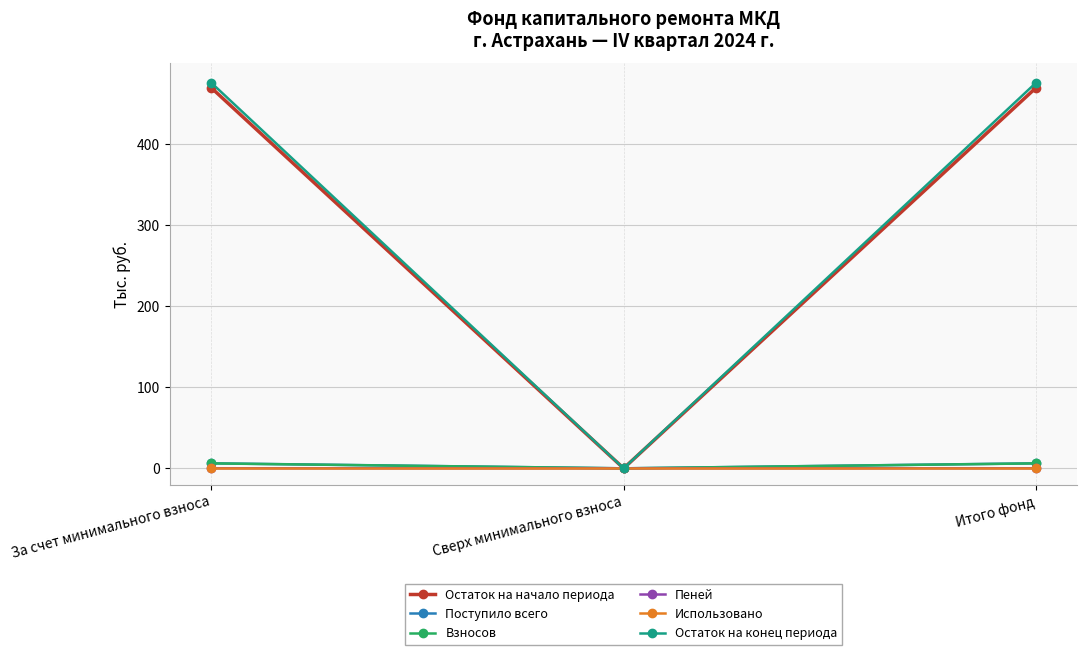

Does the chart display data point markers on the line(s)?

Yes